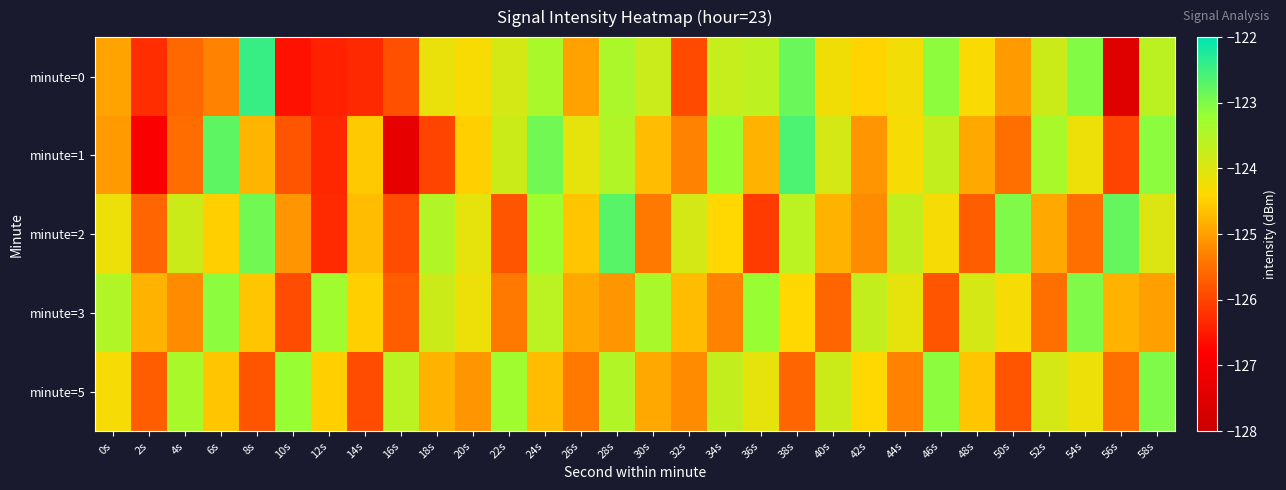

Which label corresponds to the largest value in the chart?

8s